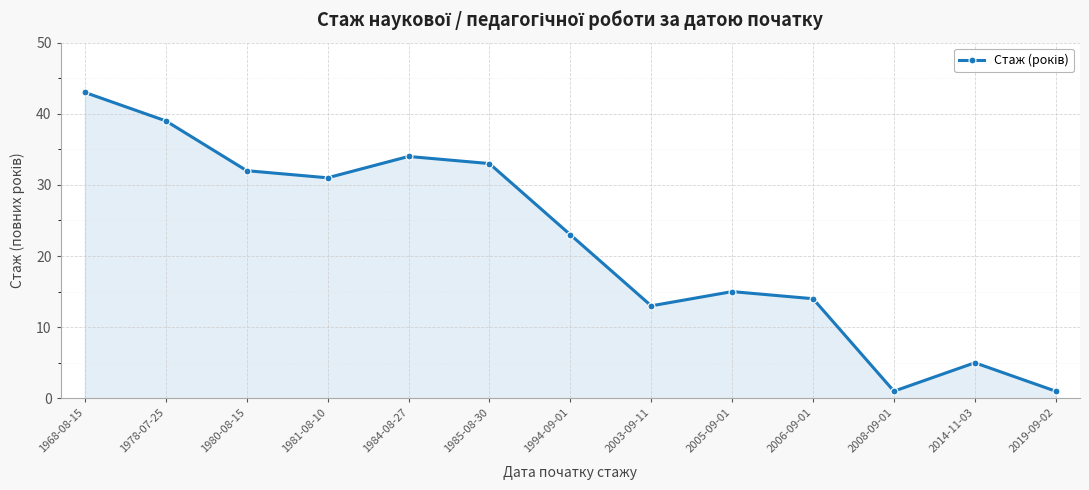

Where does the data first go above 23?

1968-08-15